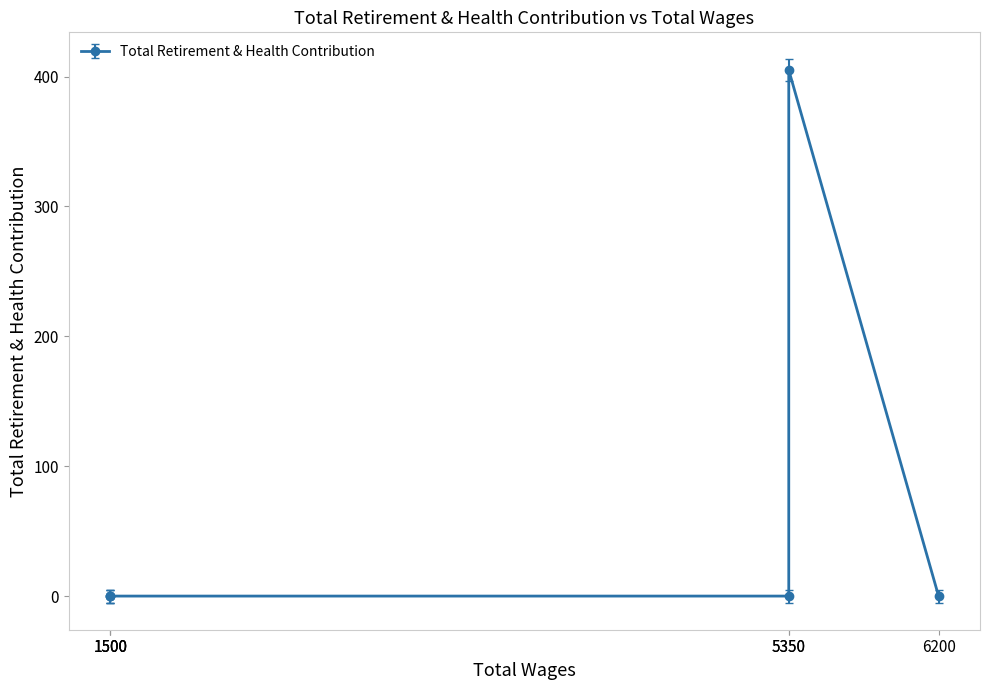

Which category has the lowest value across all series?

6200.0